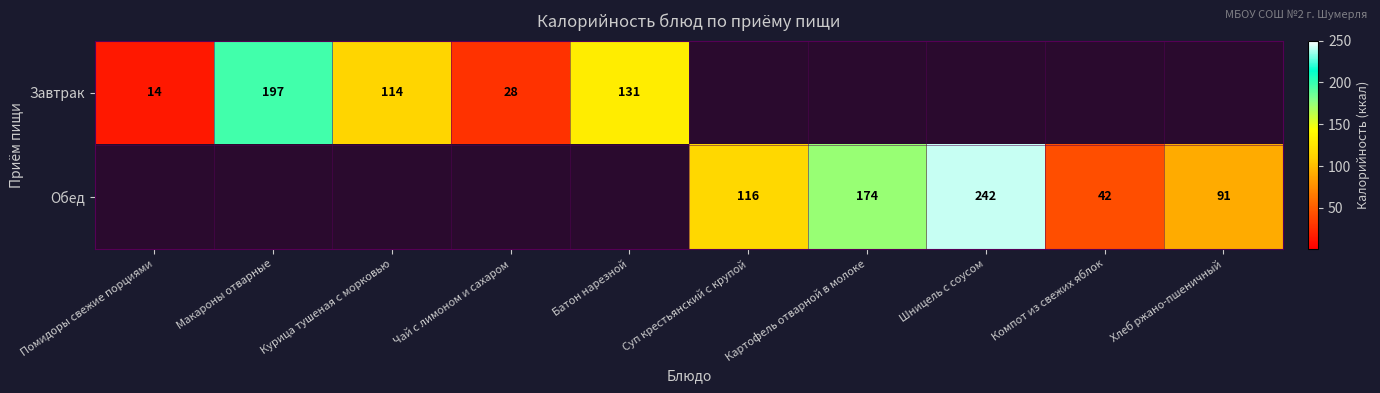

Is it true that Завтрак equals 6 at Помидоры свежие порциями?

False